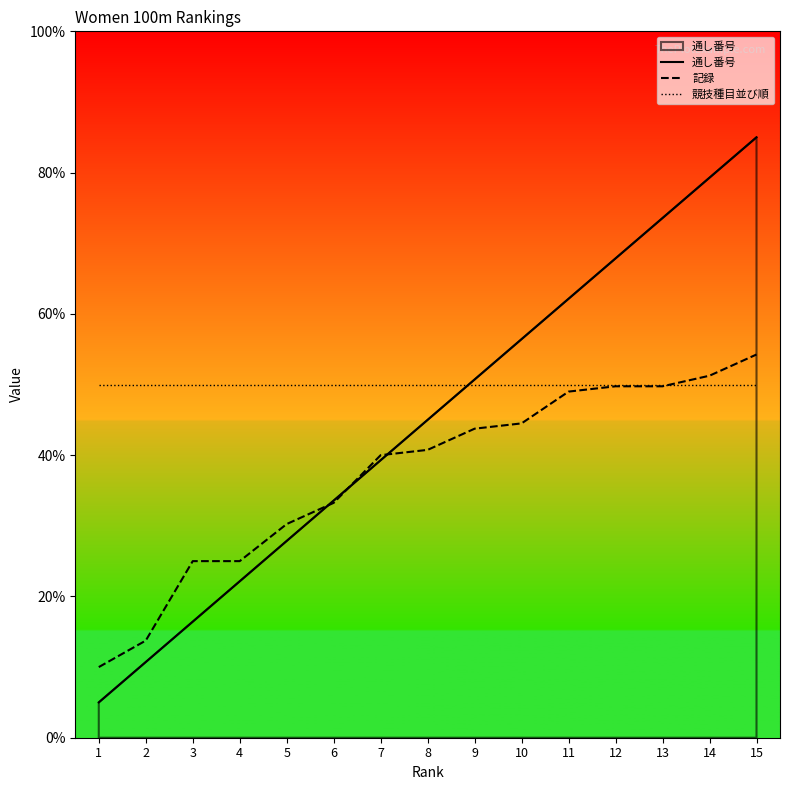

Which series has the largest total across all categories?

競技種目並び順